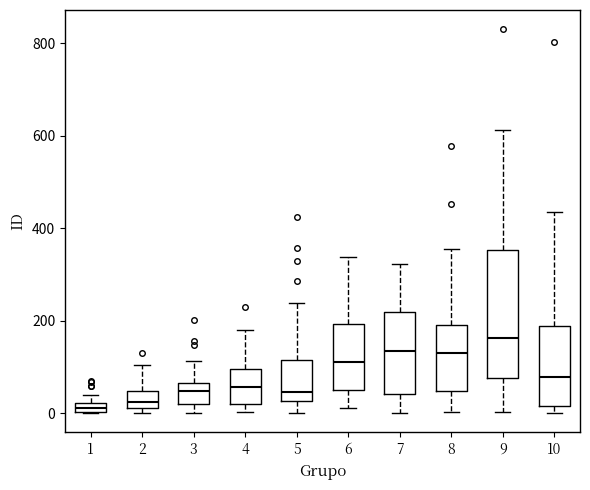

Which box is the tallest, from its lower edge to its upper edge?

9